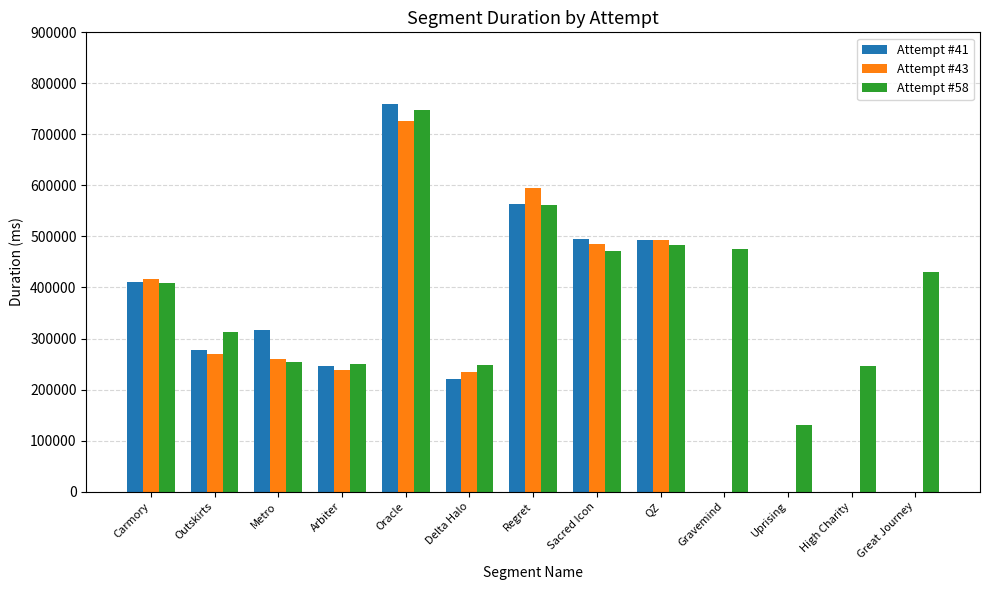

Is it true that Attempt #58 equals 247114 at Delta Halo?

True